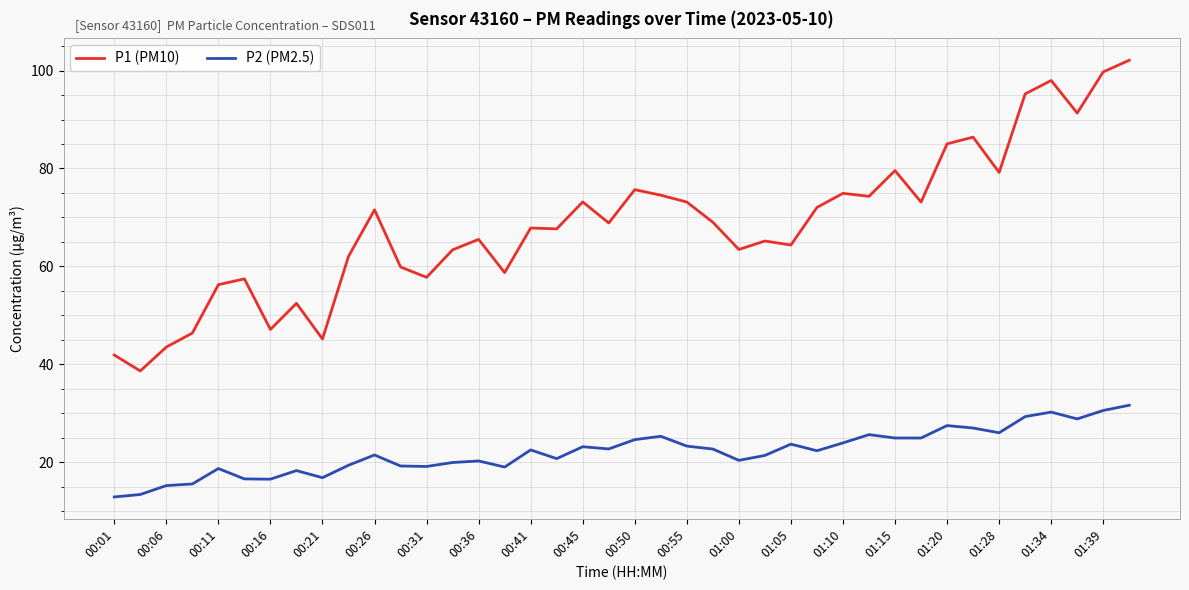

Does the chart have visible grid lines?

Yes